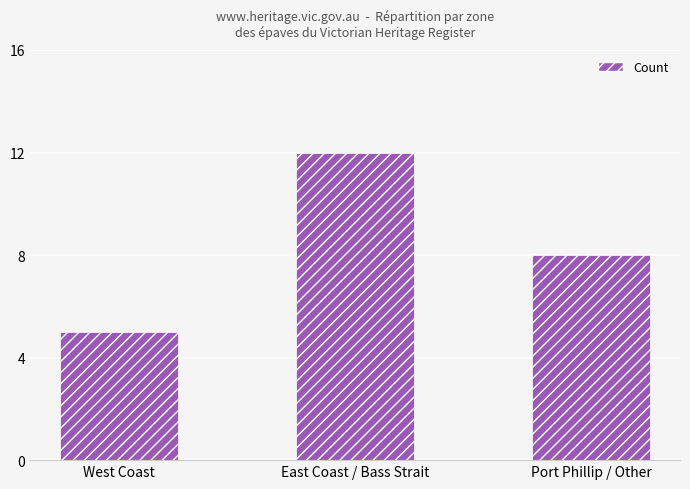

At which category does the chart reach its minimum across all series?

West Coast